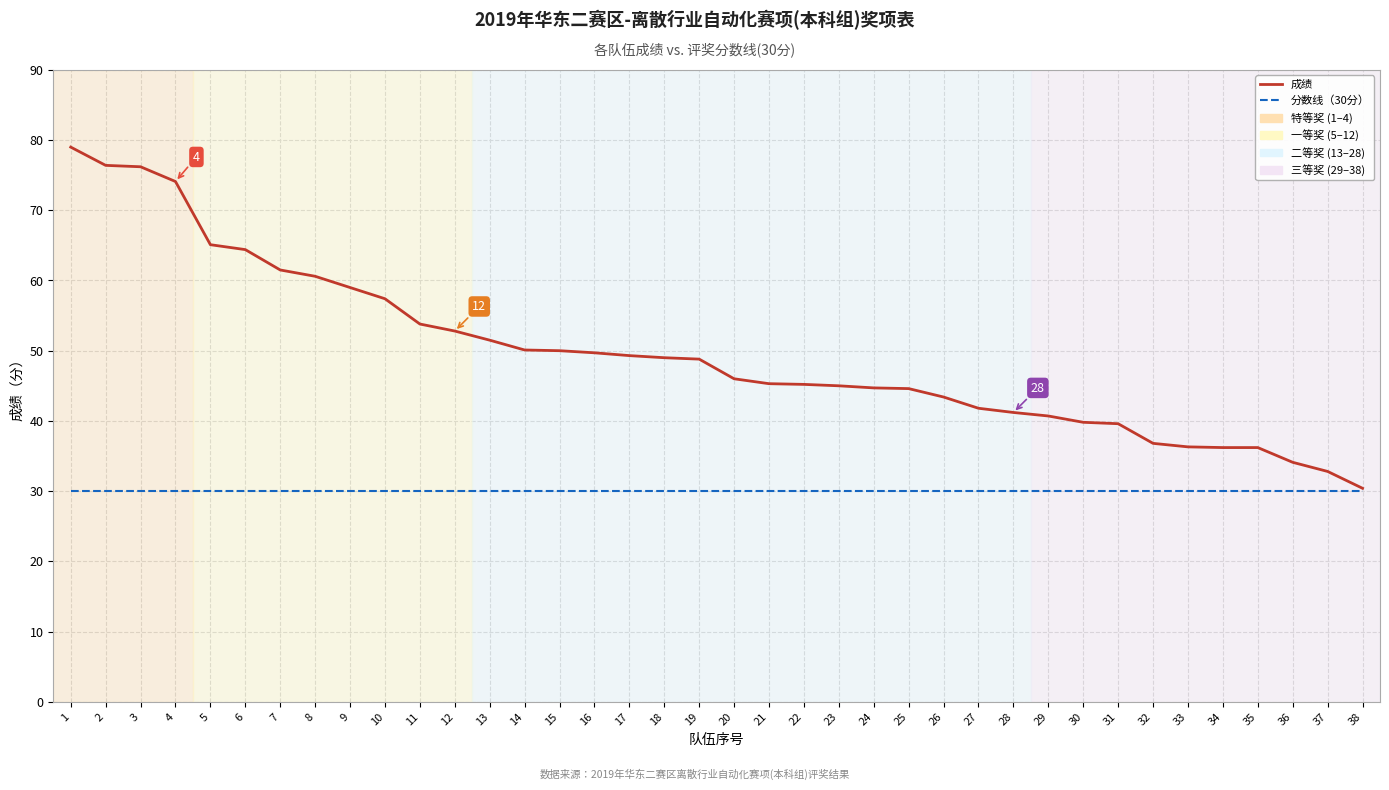

Is the value of 分数线（30分） at 17 greater than the value of 成绩 at 16?

No